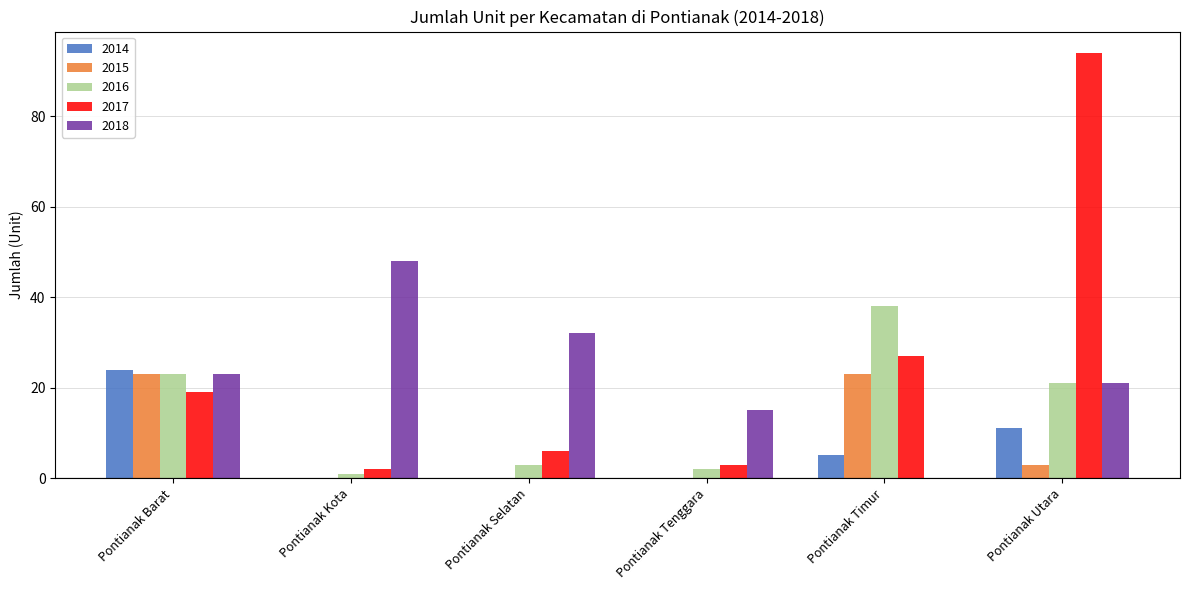

The 2015 series shows 23 at Pontianak Barat. True or false?

True